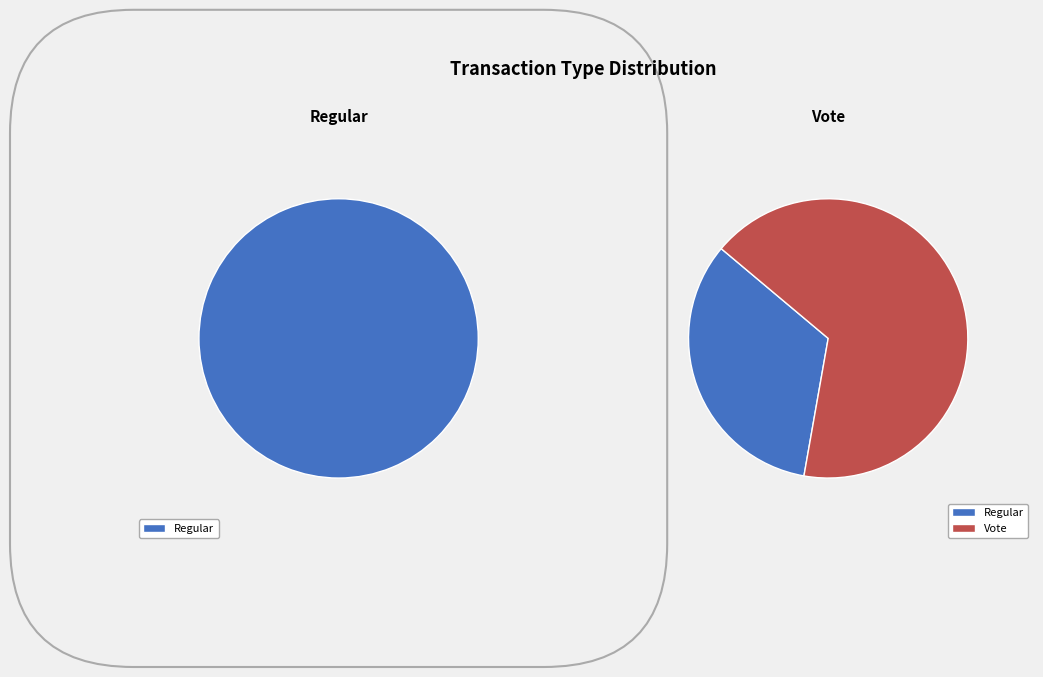

Between Regular and Vote, which is larger?

Vote